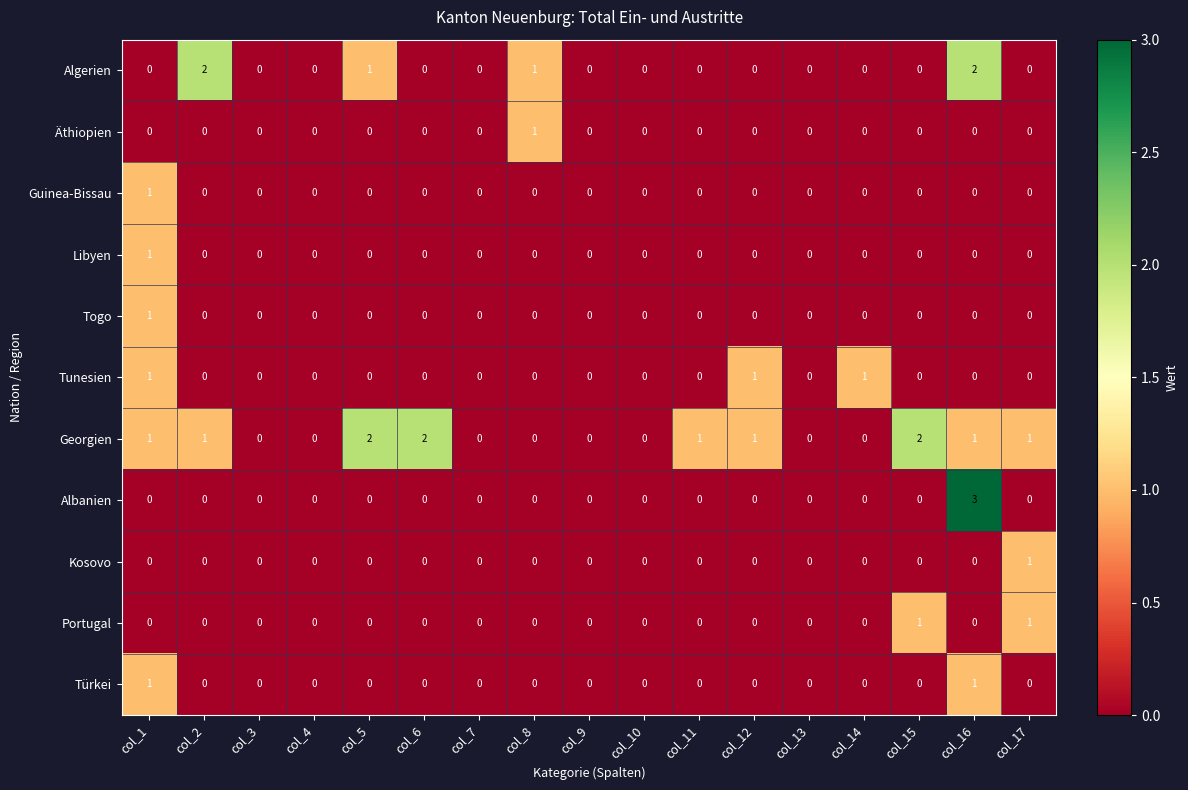

At which label does Togo reach its peak?

col_1